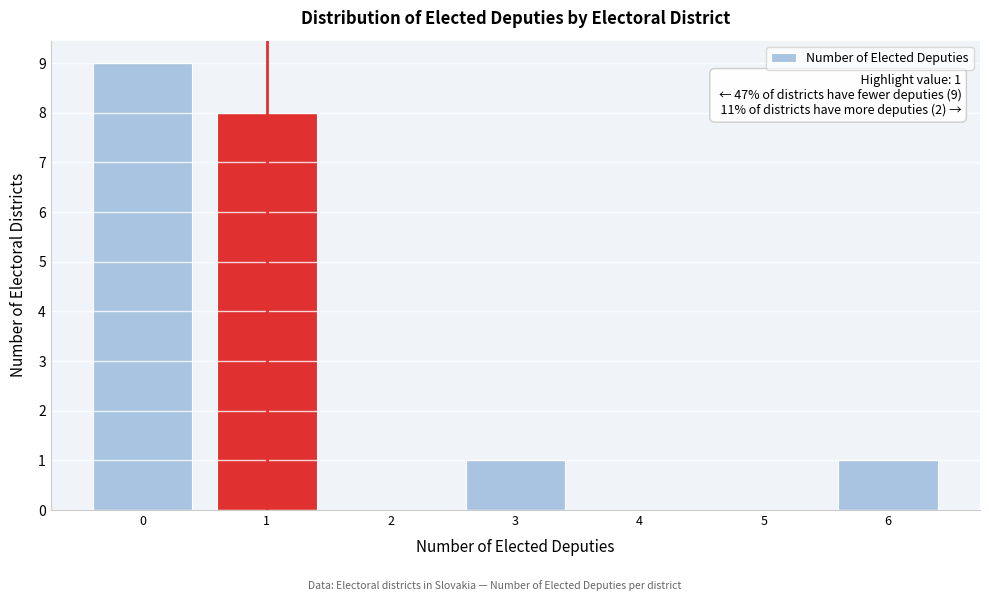

Over which range of the x-axis is the bar tallest?

-0.5 to 0.5